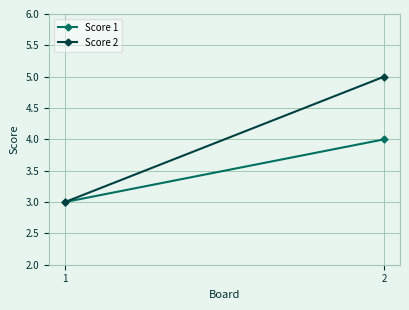

Is the value of Score 2 at 2 greater than the value of Score 1 at 1?

Yes